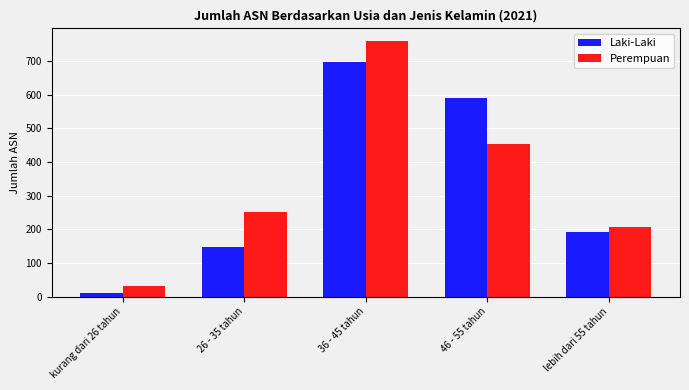

Are the bars horizontal?

No